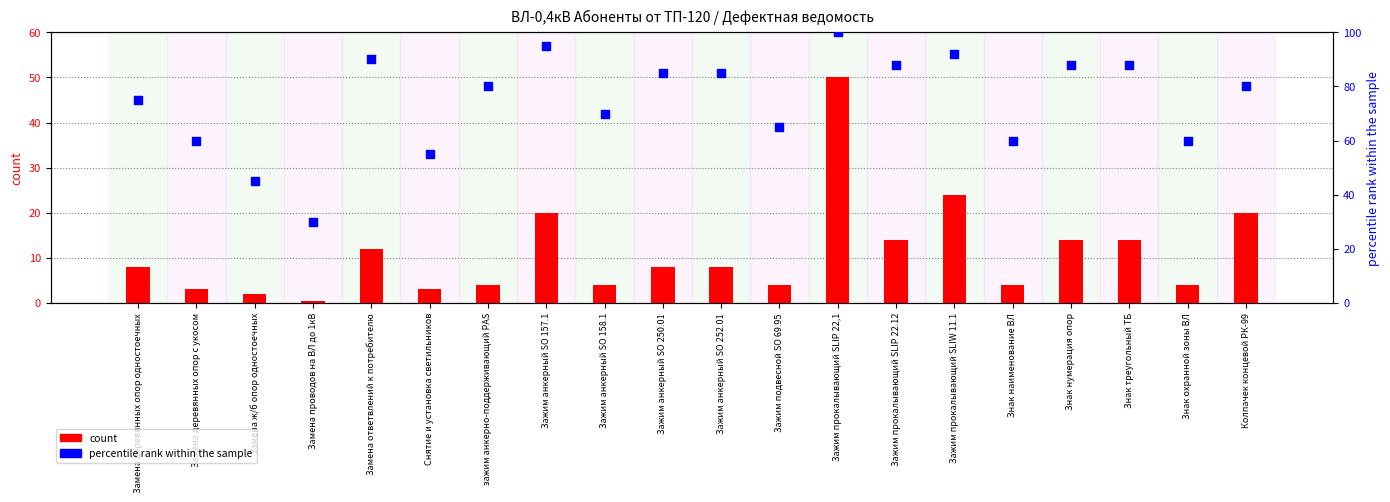

What are all the series names shown in the legend?

count, percentile rank within the sample